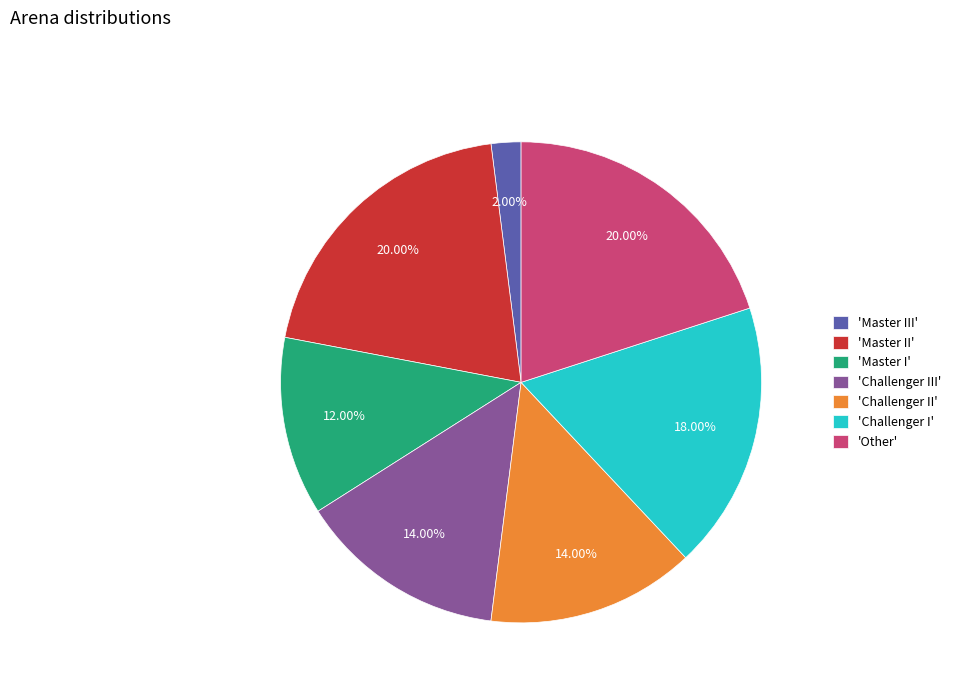

Is the sum of 'Challenger III' and 'Challenger I' greater than half?

No